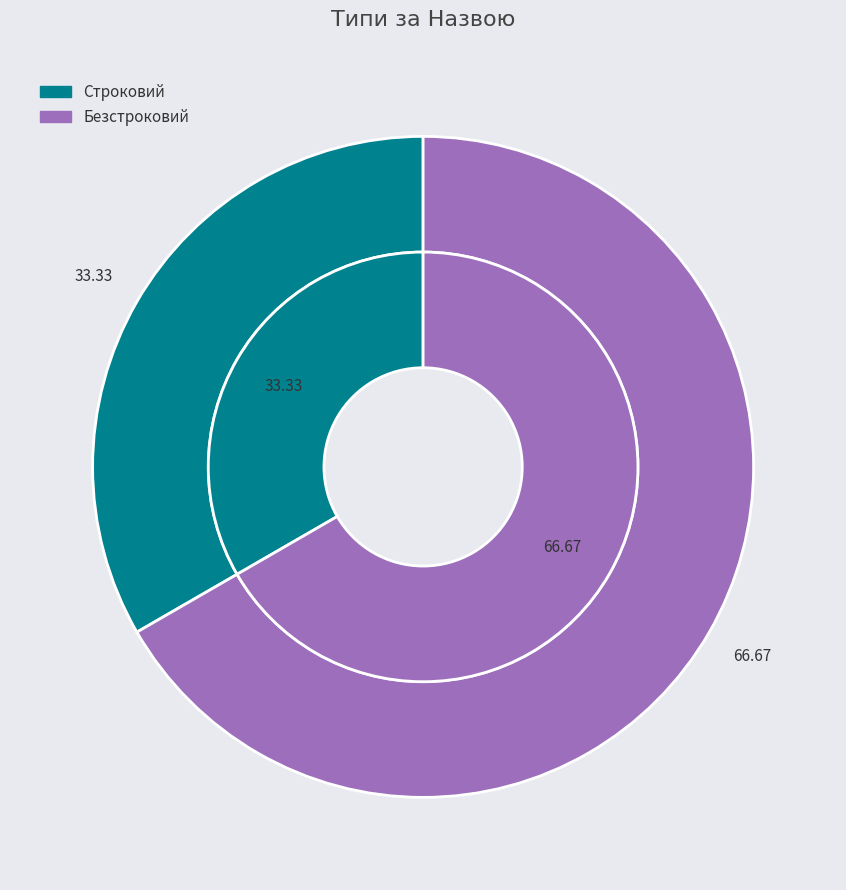

Between Безстроковий and Строковий, which is larger?

Безстроковий